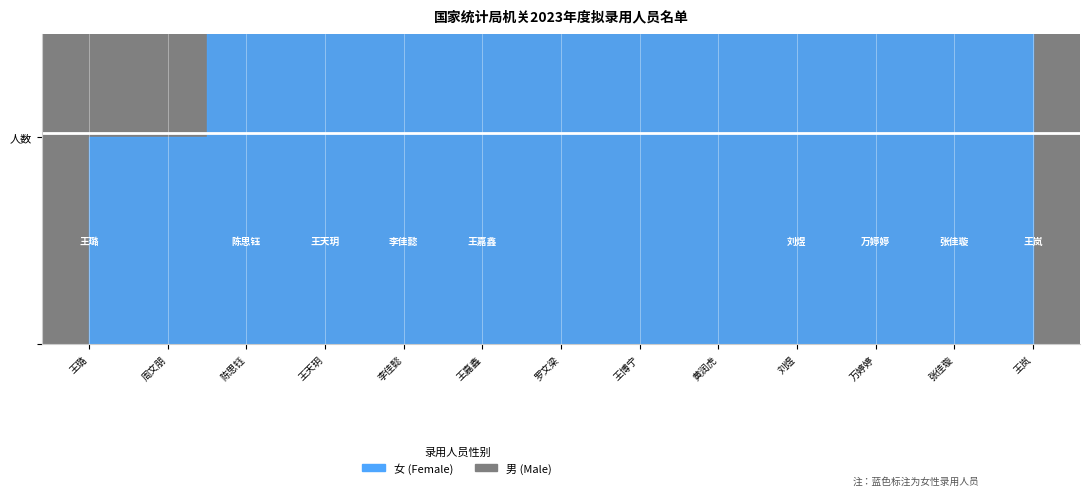

Which series has the largest total across all categories?

女